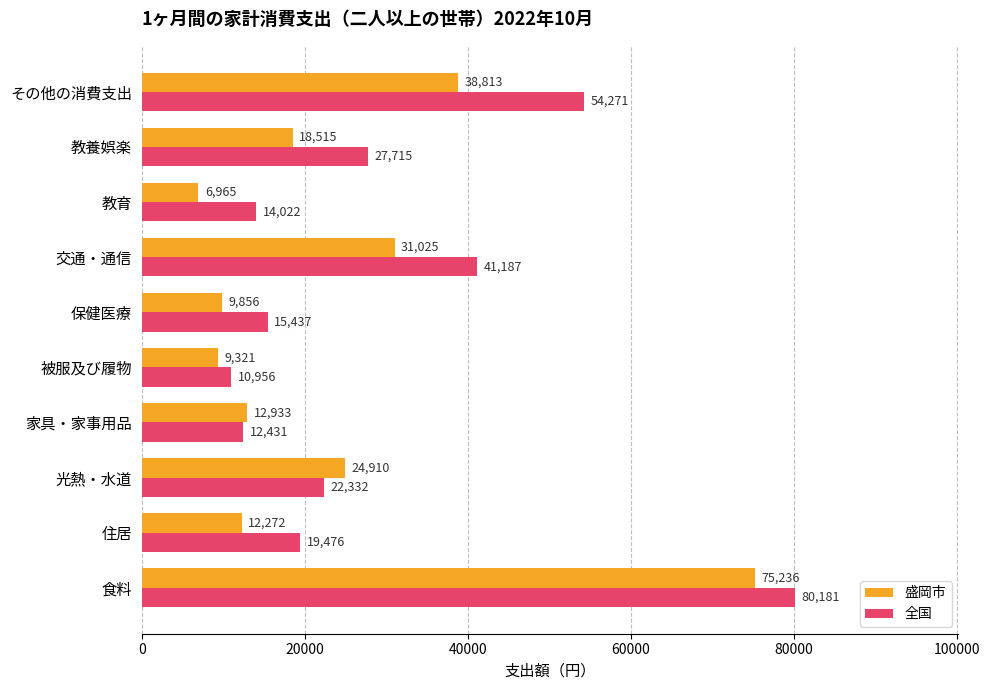

Is it true that 盛岡市 equals 118321 at 食料?

False